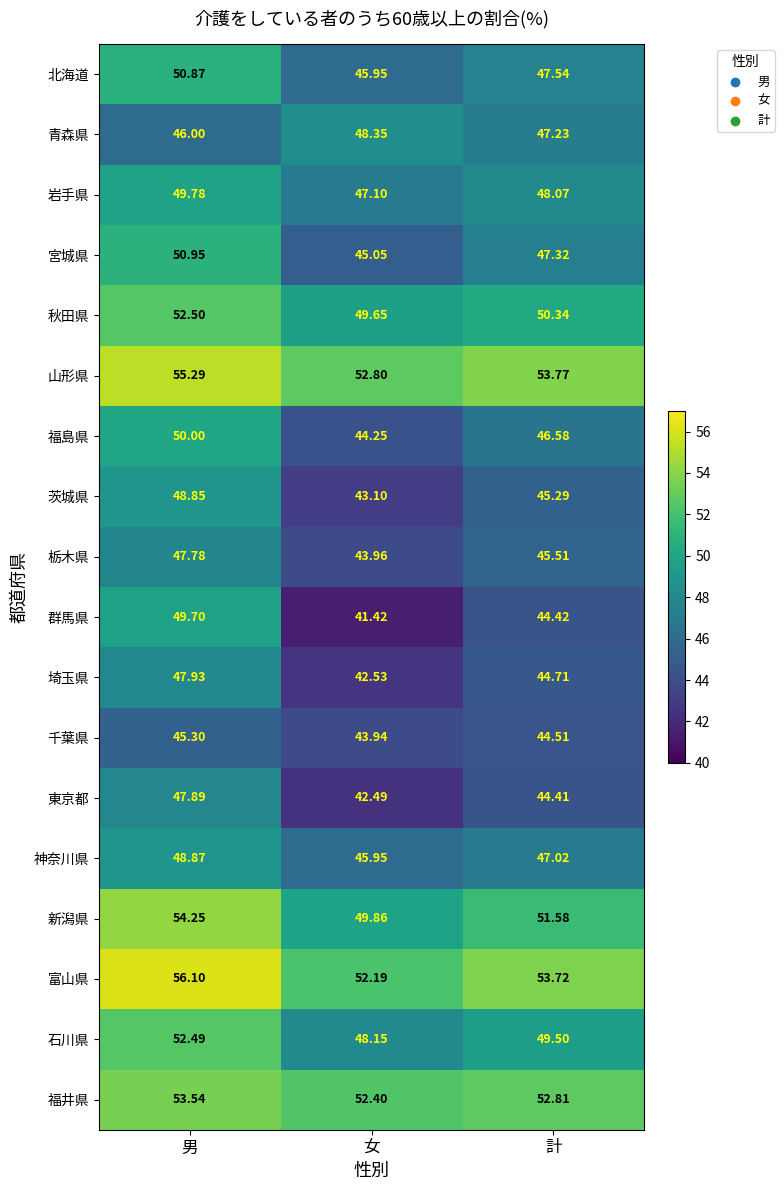

Which category has the lowest value in the 福井県 series?

女